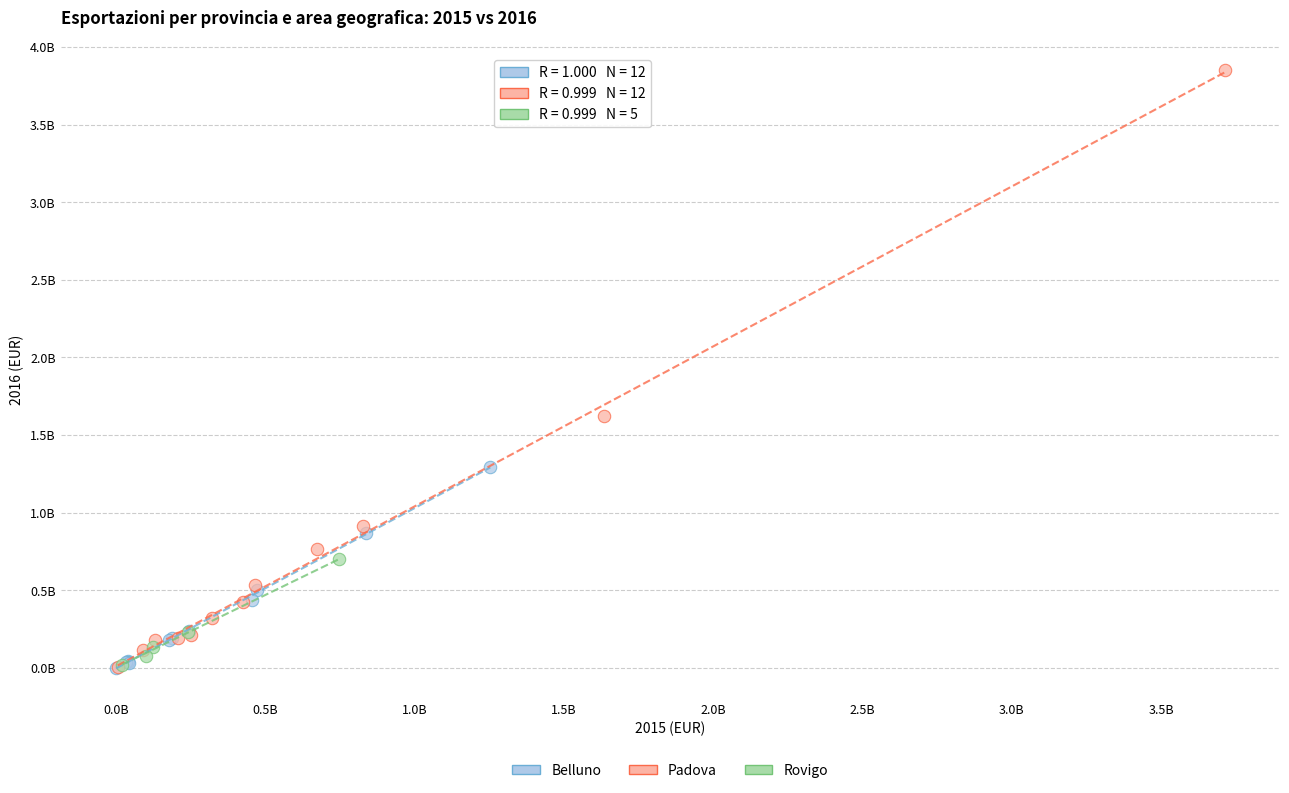

Which series has the largest Y range (max minus min)?

Padova